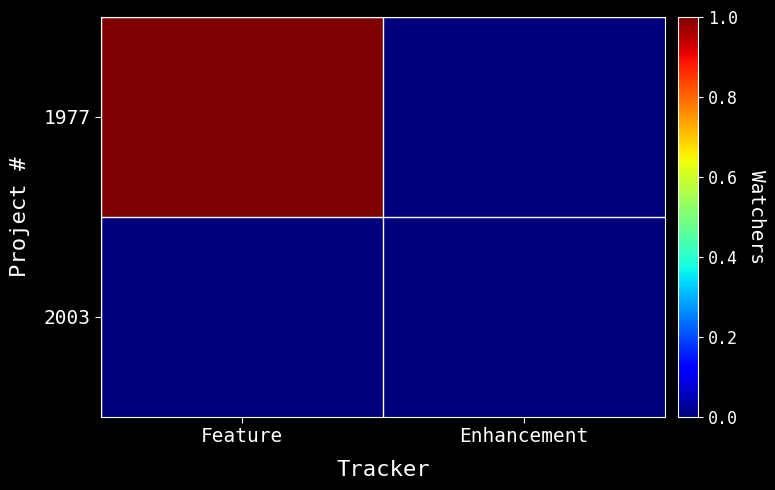

How many series are shown in this chart?

2